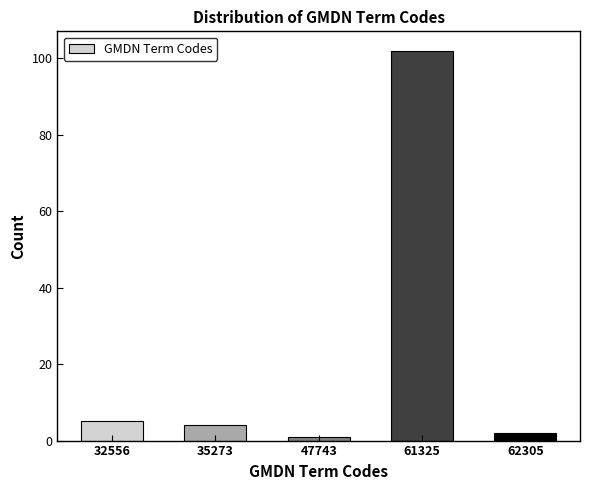

Reading left to right, transcribe all the data shown in this chart.

5	4	1	102	2